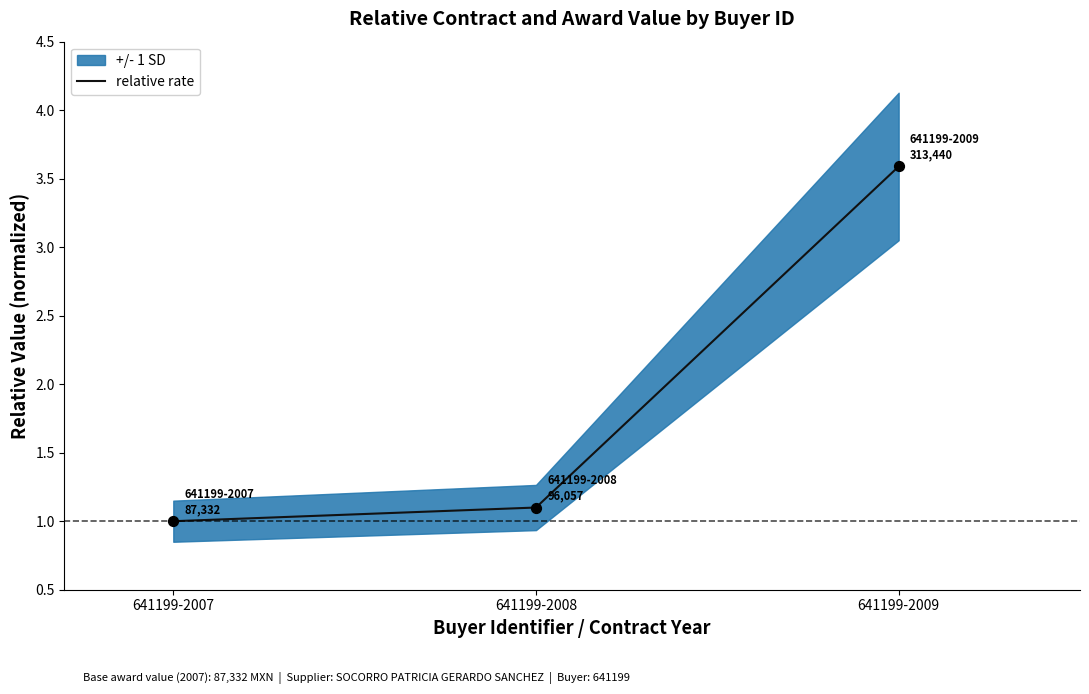

What is the ratio of the value at 641199-2007 to the value at 641199-2008?

0.9